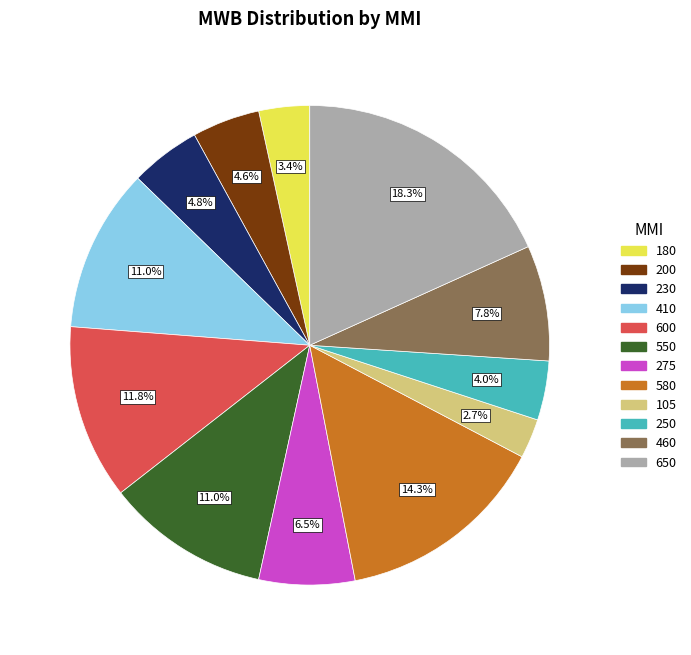

What portion of the pie excludes 580?

85.7%